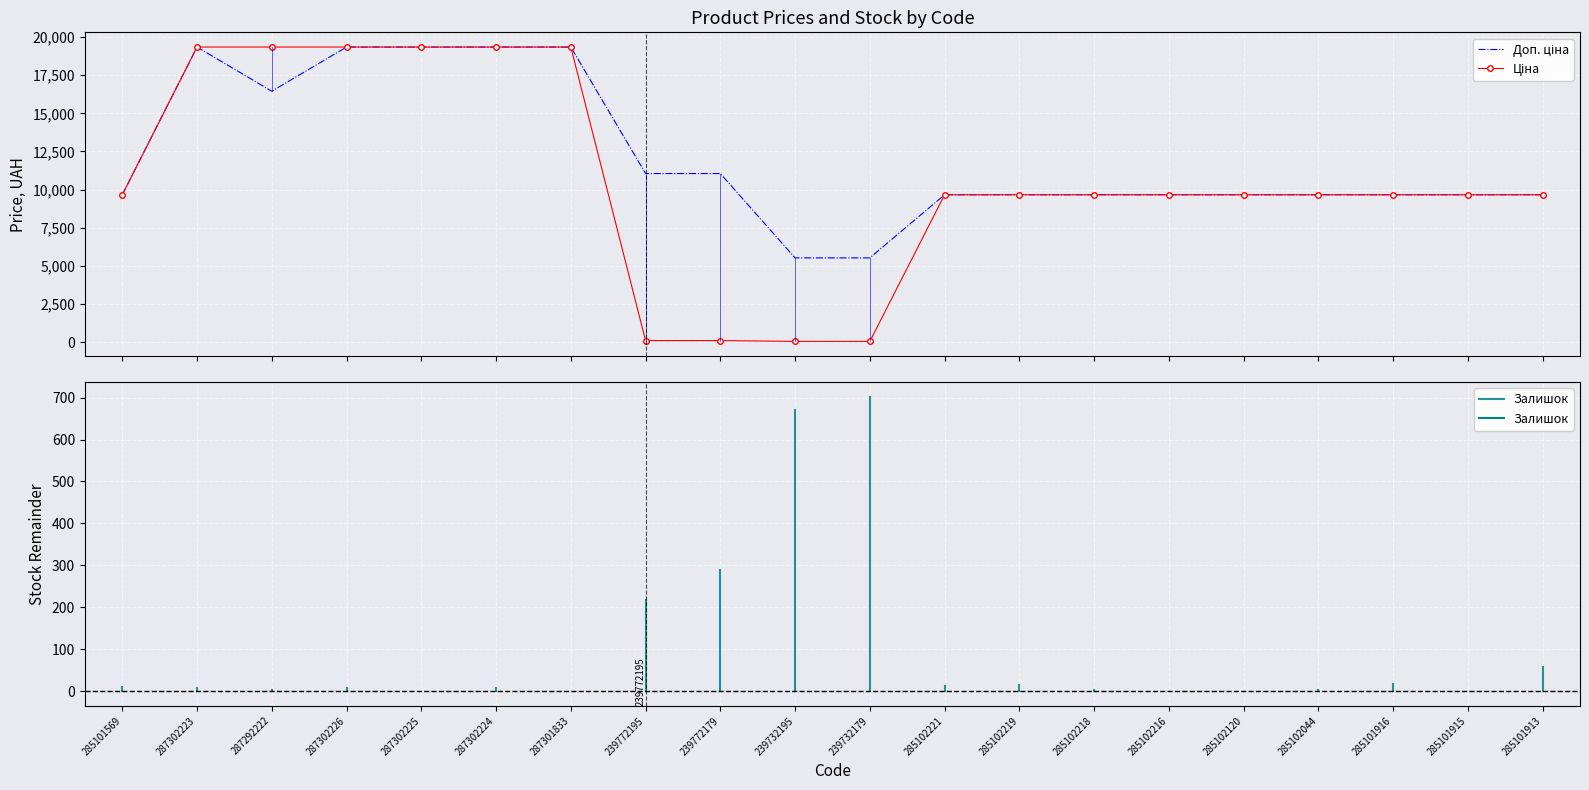

Which label corresponds to the smallest value in the chart?

239732195